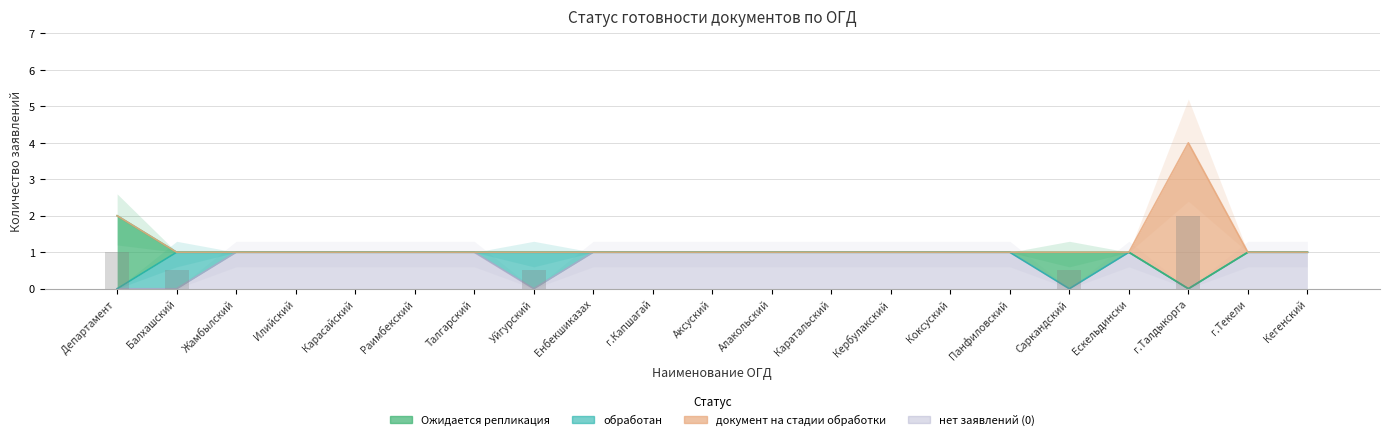

What is the maximum value shown in the chart?

4